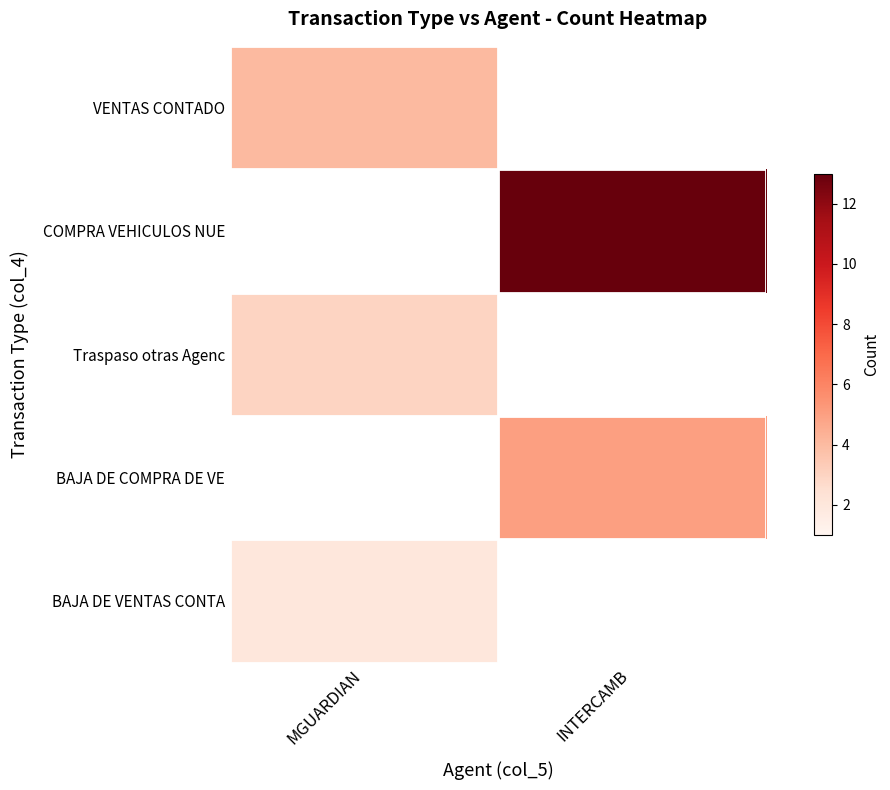

The Traspaso otras Agenc series shows 1.5 at MGUARDIAN. True or false?

False